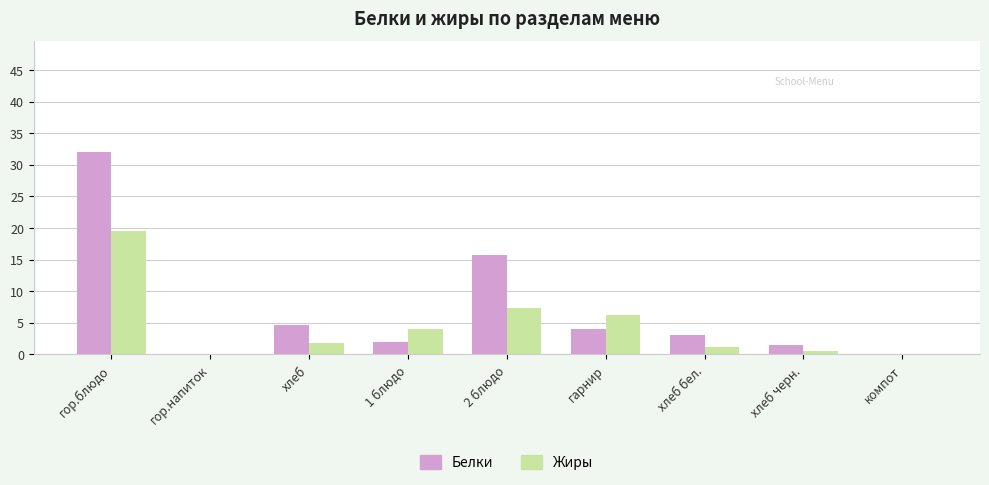

Count the number of categories in the chart.

9